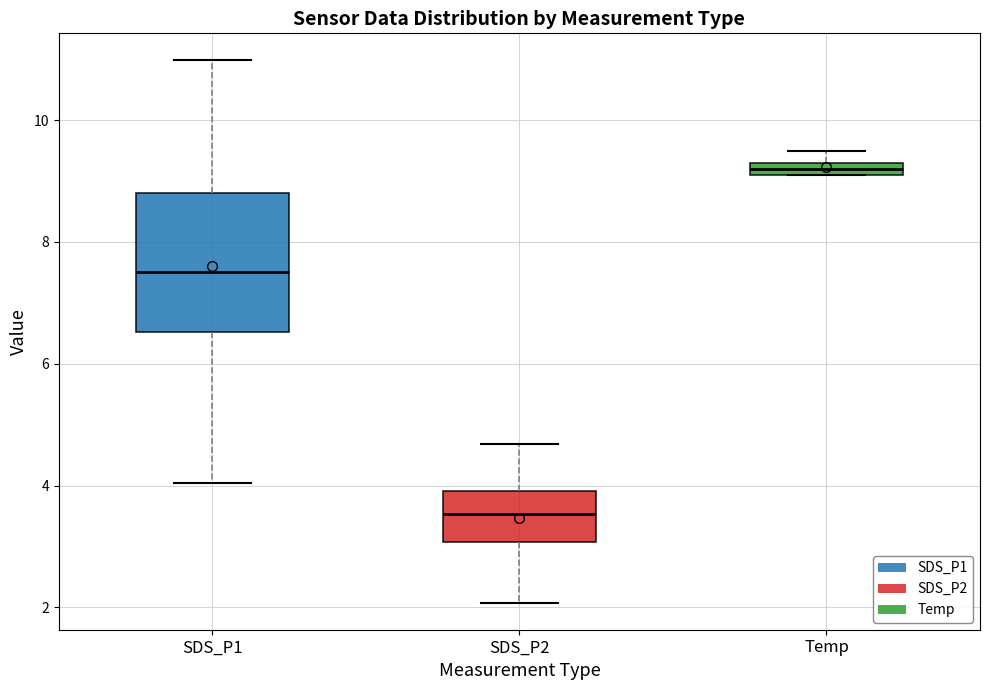

Where is the lower edge of the box for Temp on the y-axis? The values are not printed on the chart, so give them approximately, as read against the axis.

9.2